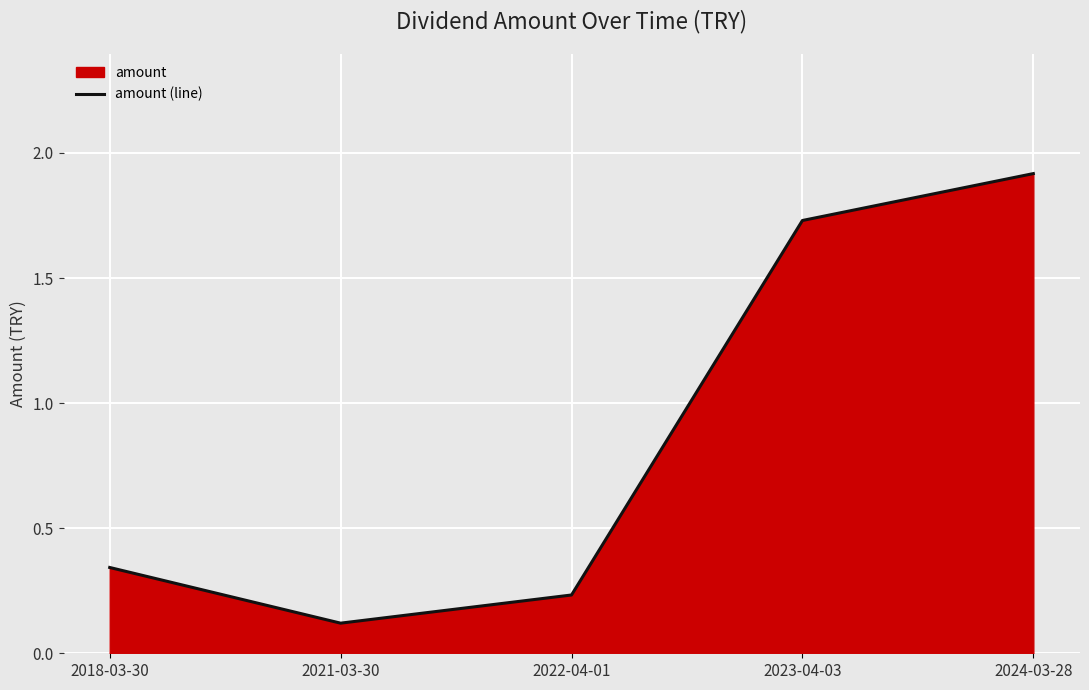

Count the number of data series in this chart.

1